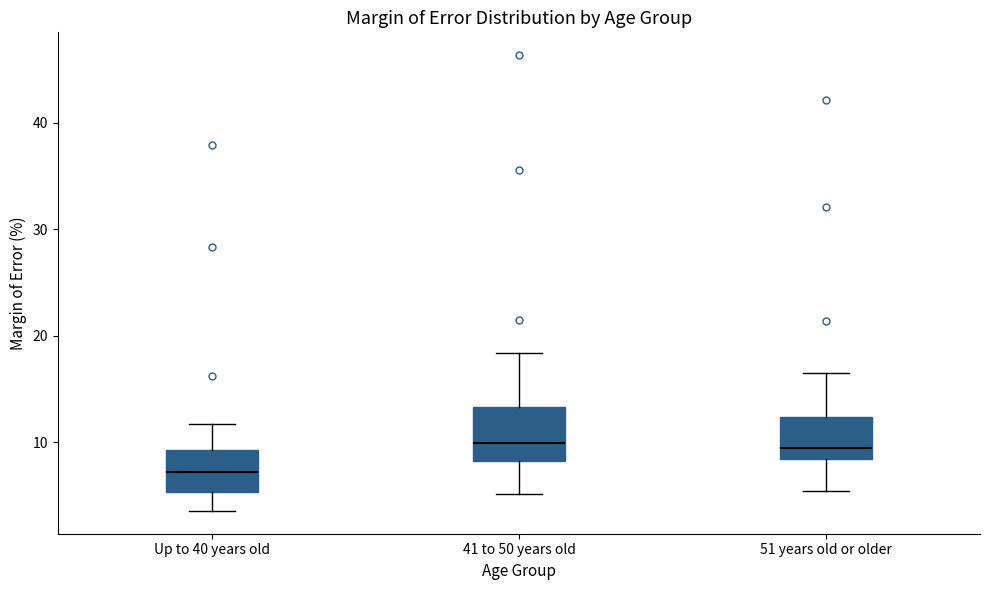

Comparing the boxes themselves (not the whiskers), which one is the tallest?

41 to 50 years old